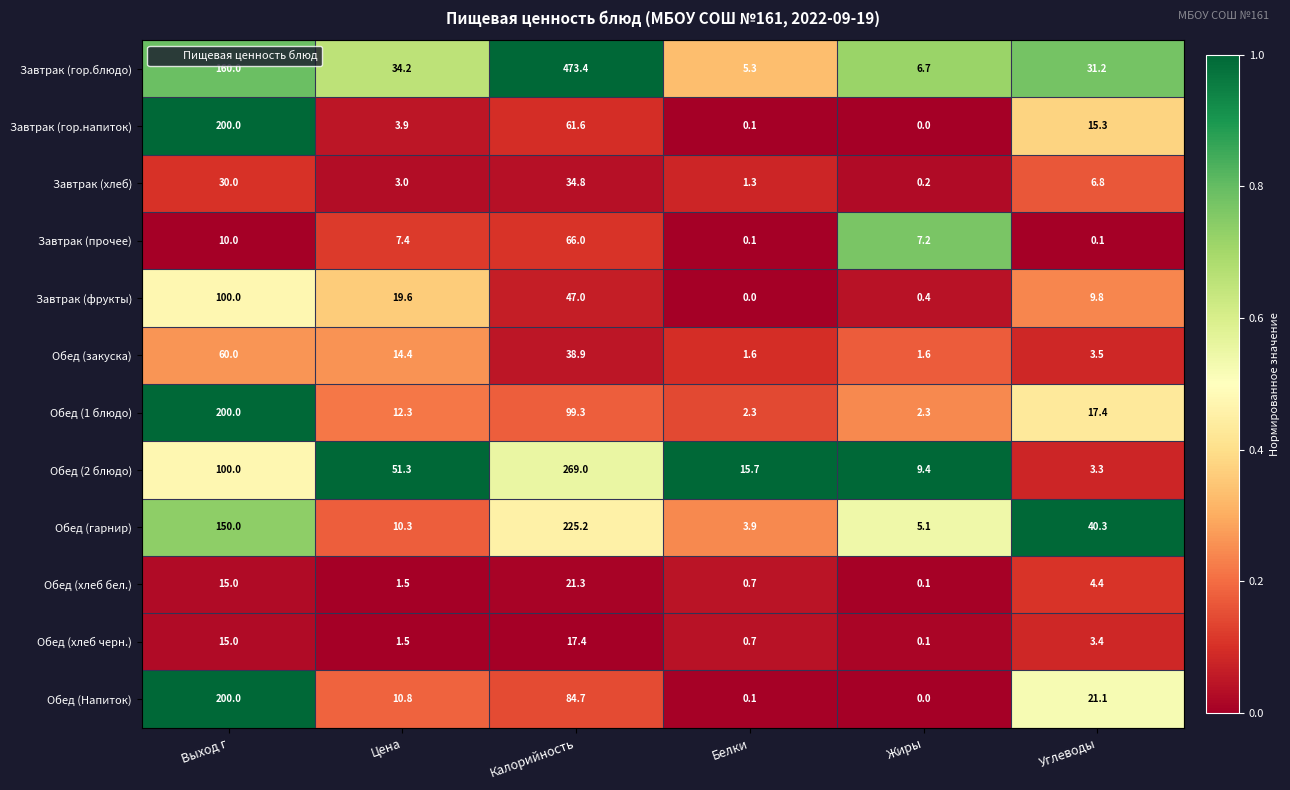

Which category has the highest value across all series?

Калорийность